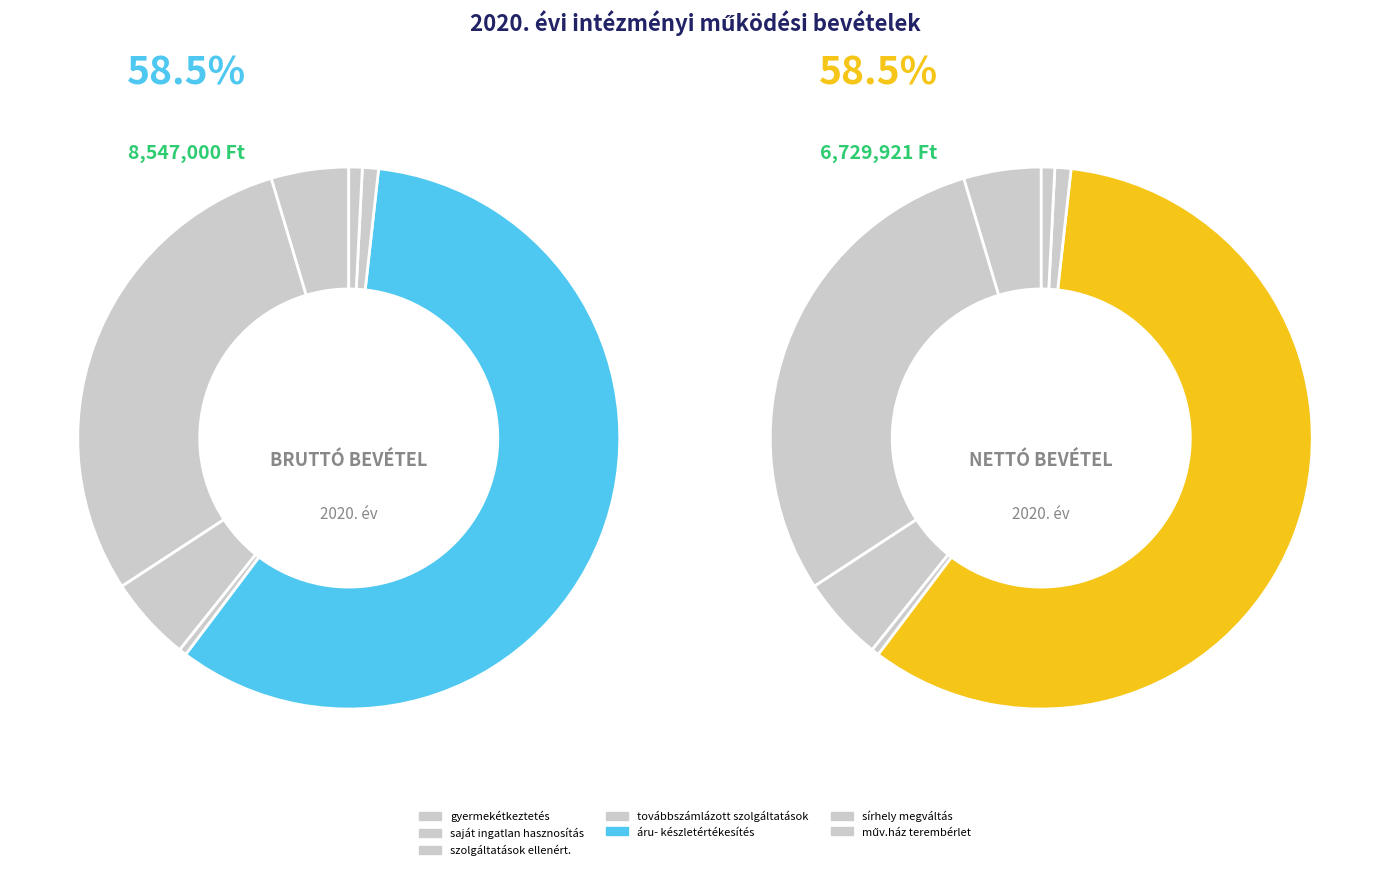

What is the largest slice in the pie chart?

áru- készletértékesítés